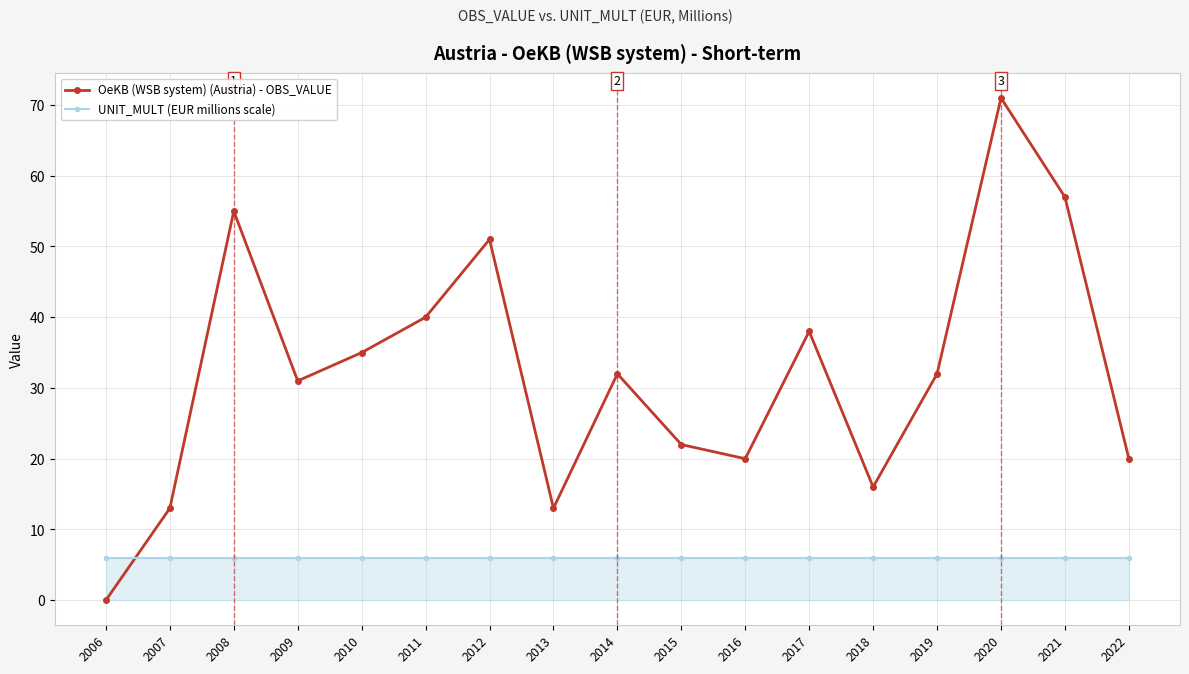

Between 2019 and 2020, which series saw the biggest shift?

OeKB (WSB system) (Austria) - OBS_VALUE